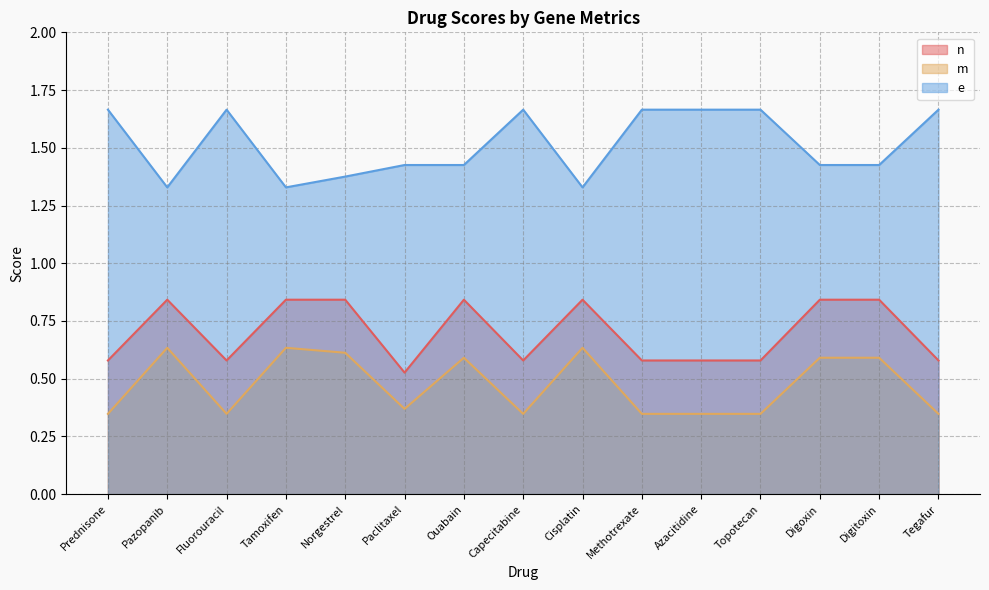

Where is e nearest to the value 1?

Pazopanib